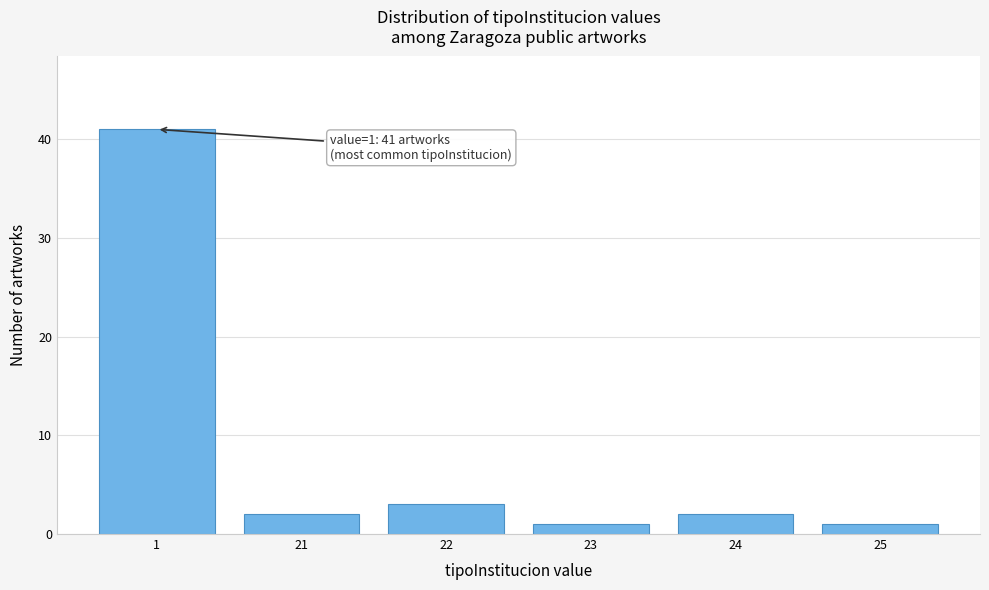

Reading left to right, extract all data points from this chart.

1=41	21=2	22=3	23=1	24=2	25=1